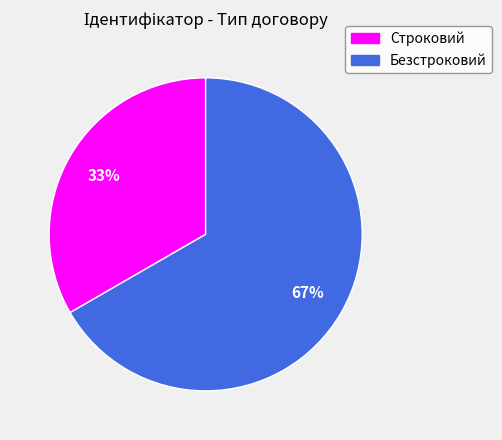

Is the sum of Безстроковий and Строковий greater than half?

Yes